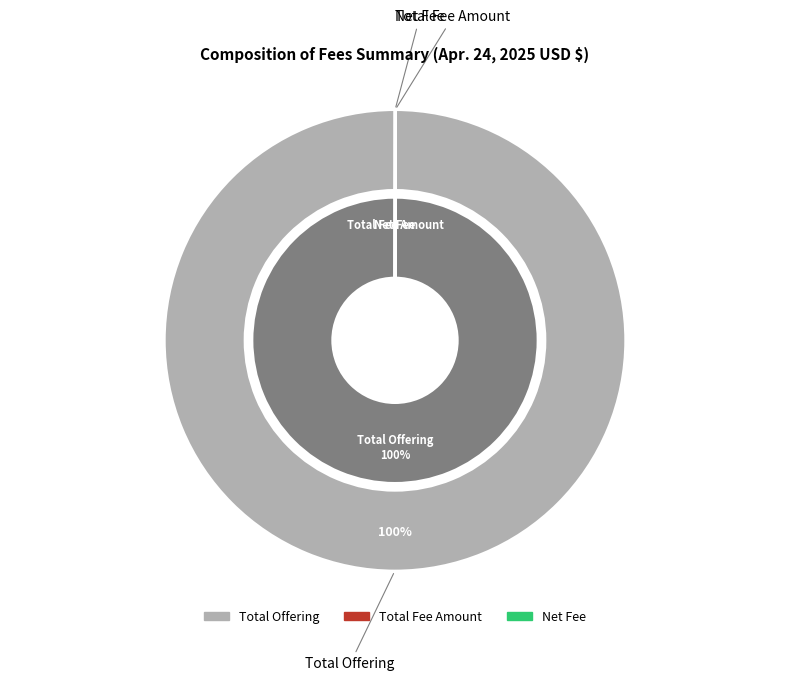

Is it true that Total Fee Amount is 11% of the pie?

False